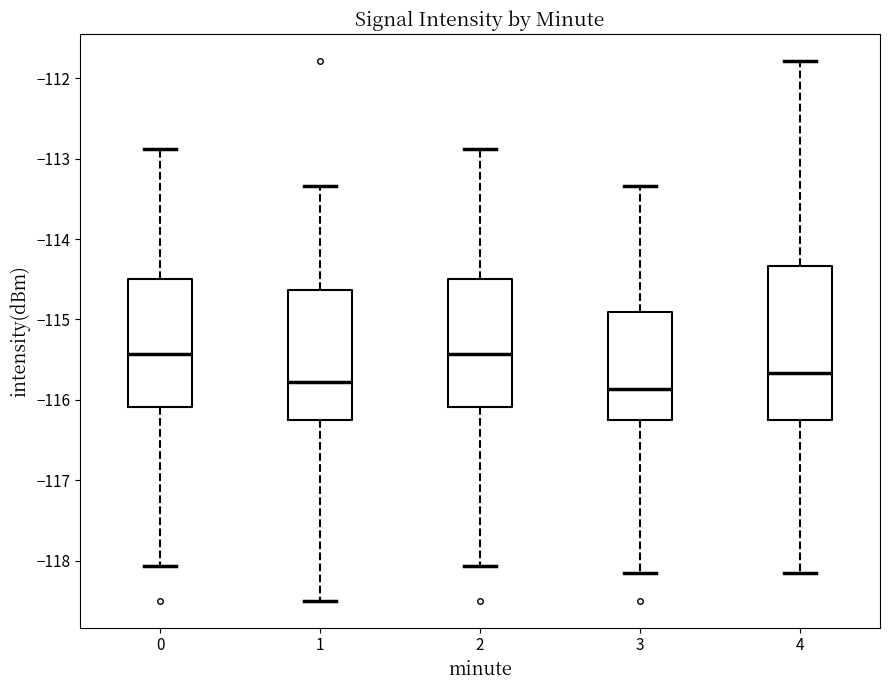

Where does the upper whisker of the box at x = 1 end on the y-axis? The values are not printed on the chart, so give them approximately, as read against the axis.

-113.3